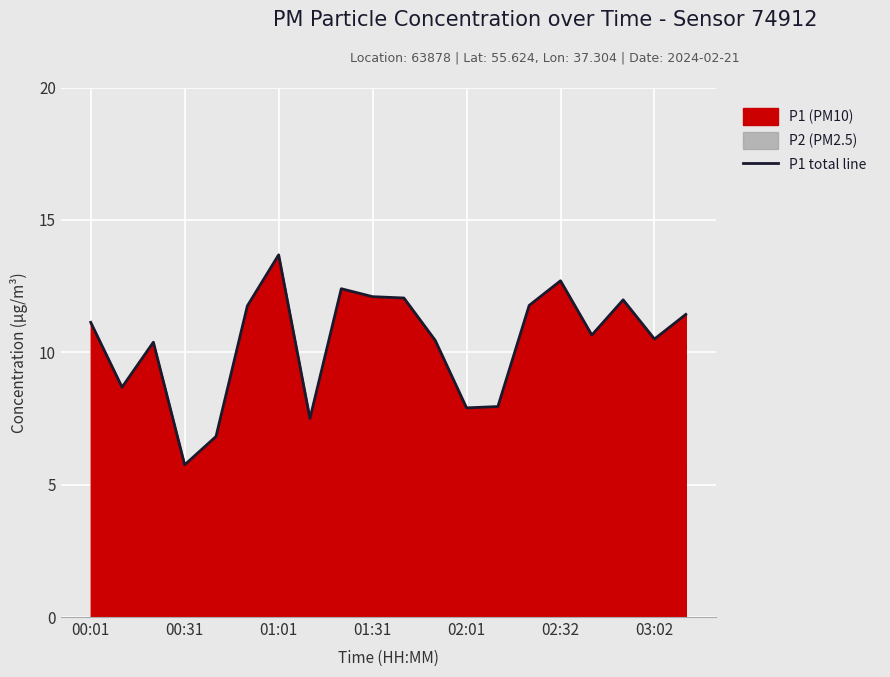

True or false: the data shows 4.0 at 16.

False